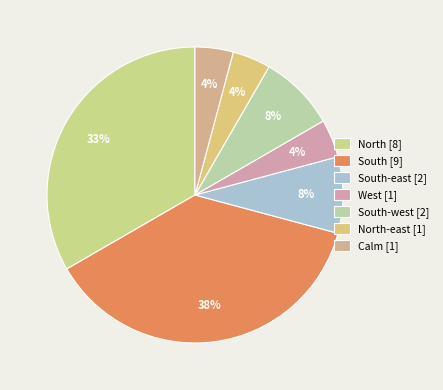

To the nearest percent, what is the average slice percentage?

14%